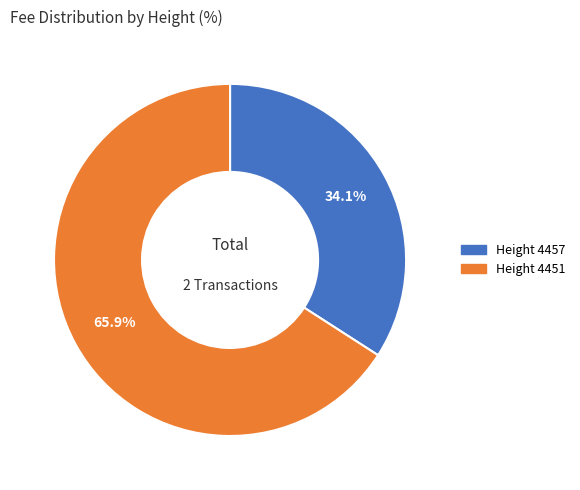

Is there a majority slice in this chart?

Yes